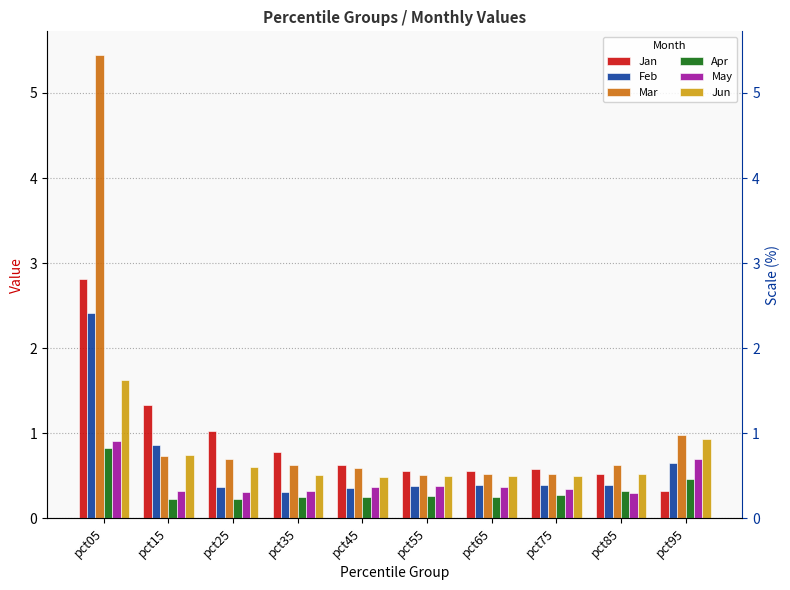

Does the chart contain stacked bars?

No